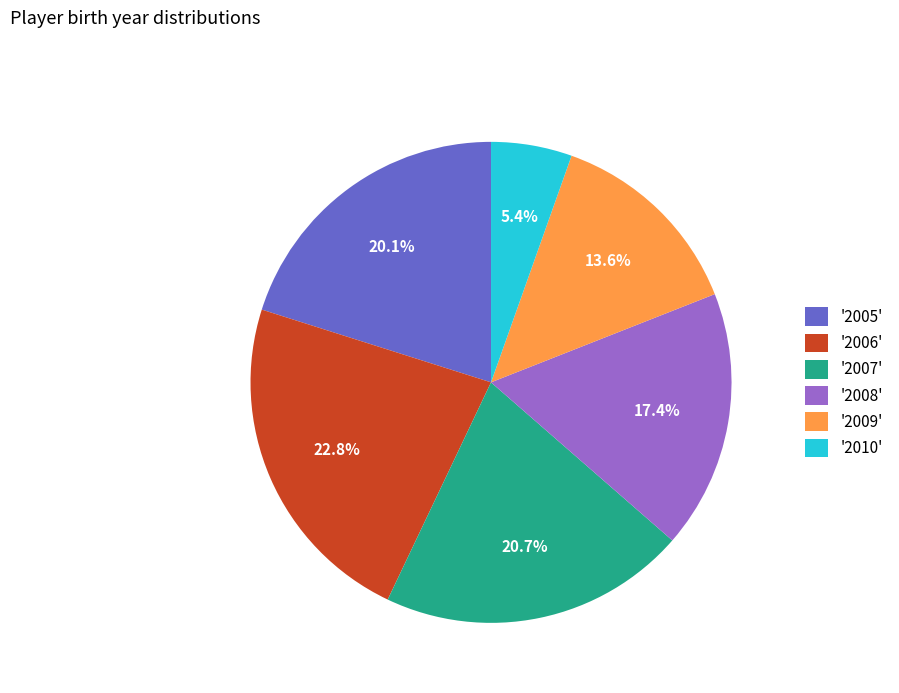

Which slice is the largest?

'2006'